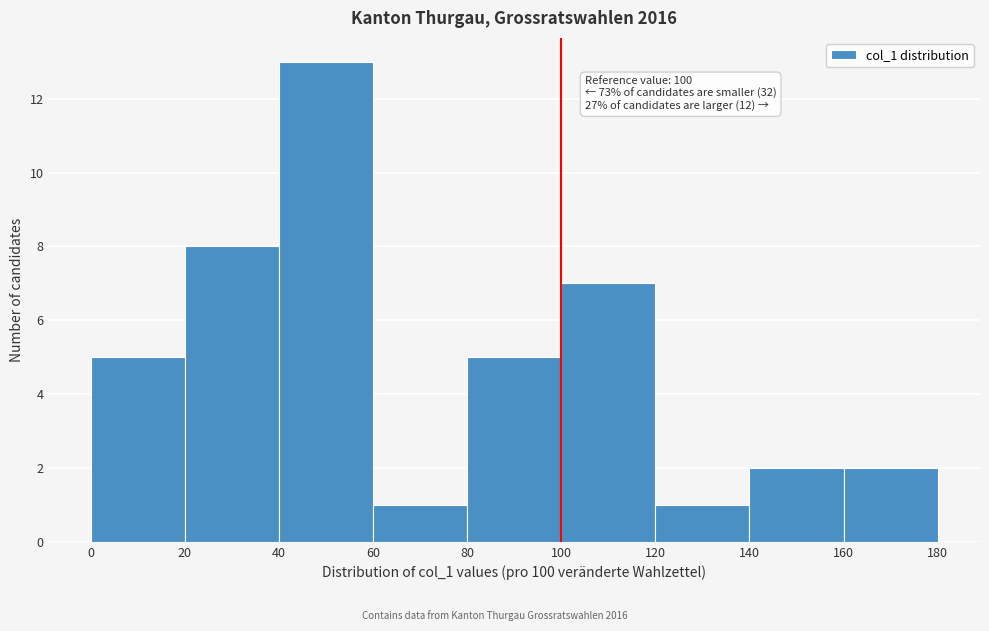

Over which range of the x-axis is the bar tallest?

40 to 60